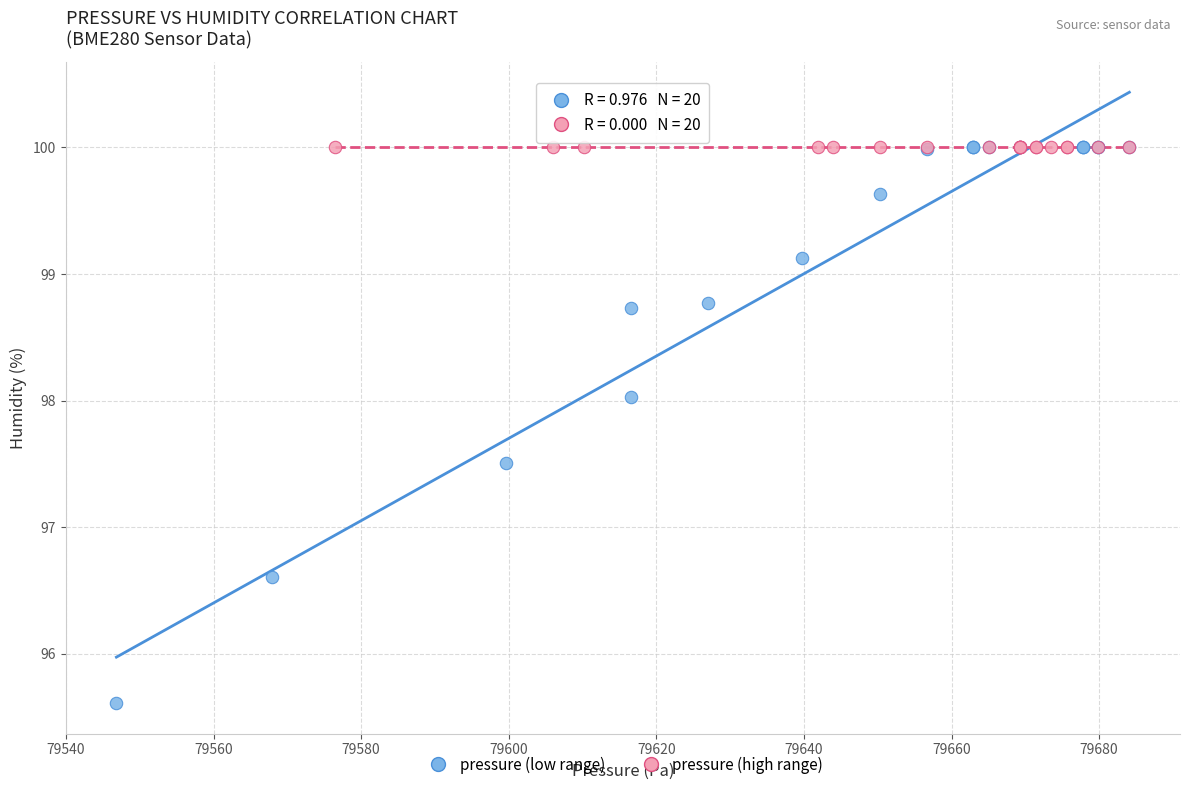

Which series contains the lowest Y value?

pressure (low range)